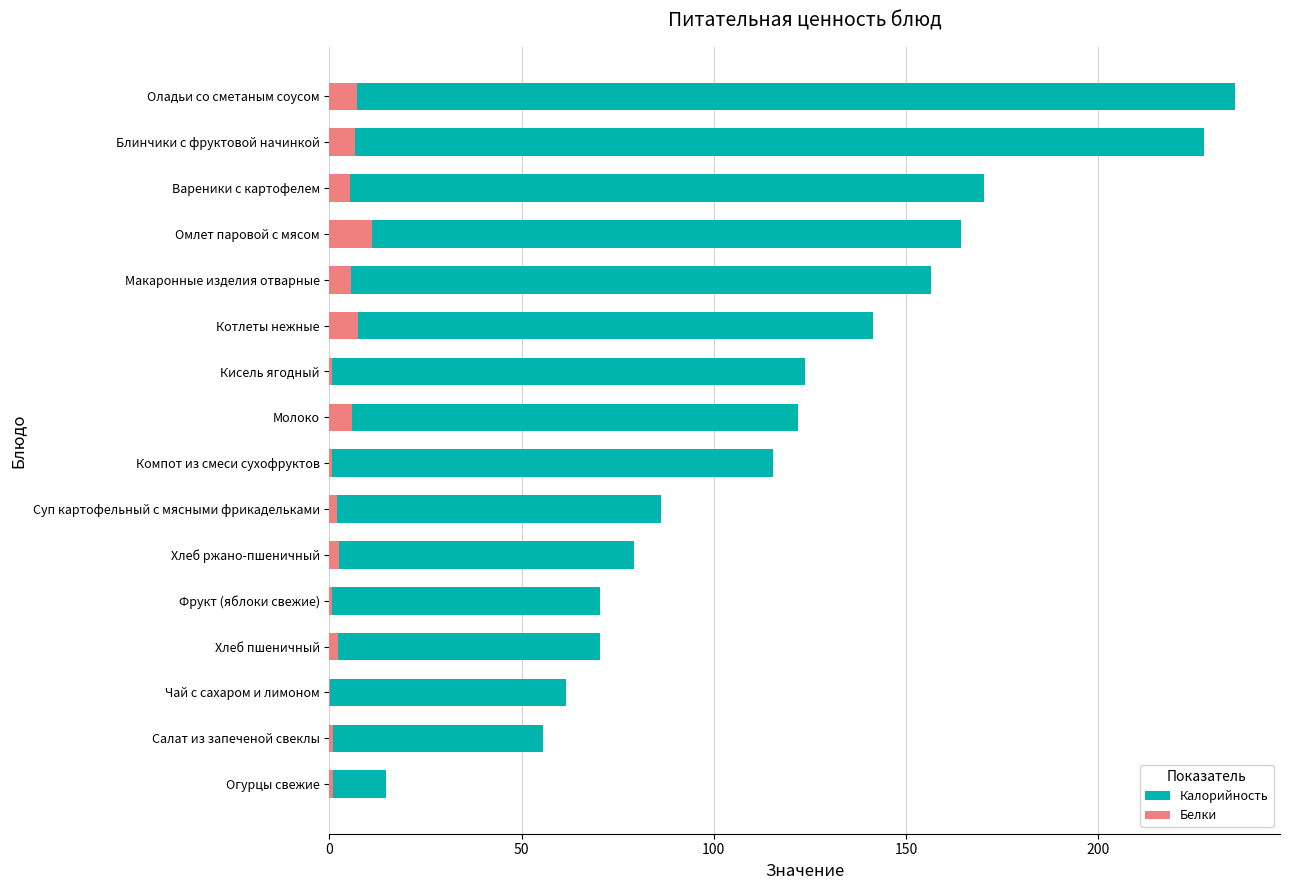

What is the difference between the highest and lowest values at Блинчики с фруктовой начинкой?

221.0